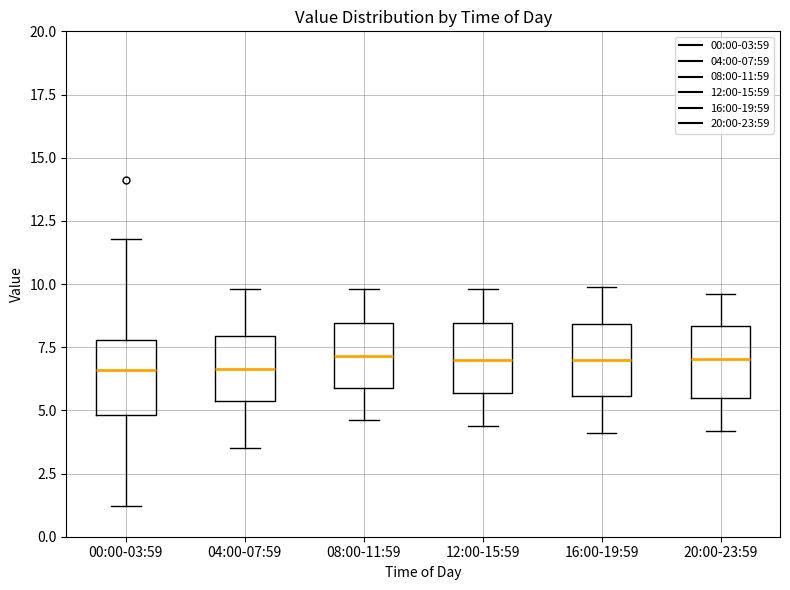

Where is the upper edge of the box for 04:00-07:59 on the y-axis? The values are not printed on the chart, so give them approximately, as read against the axis.

8.0